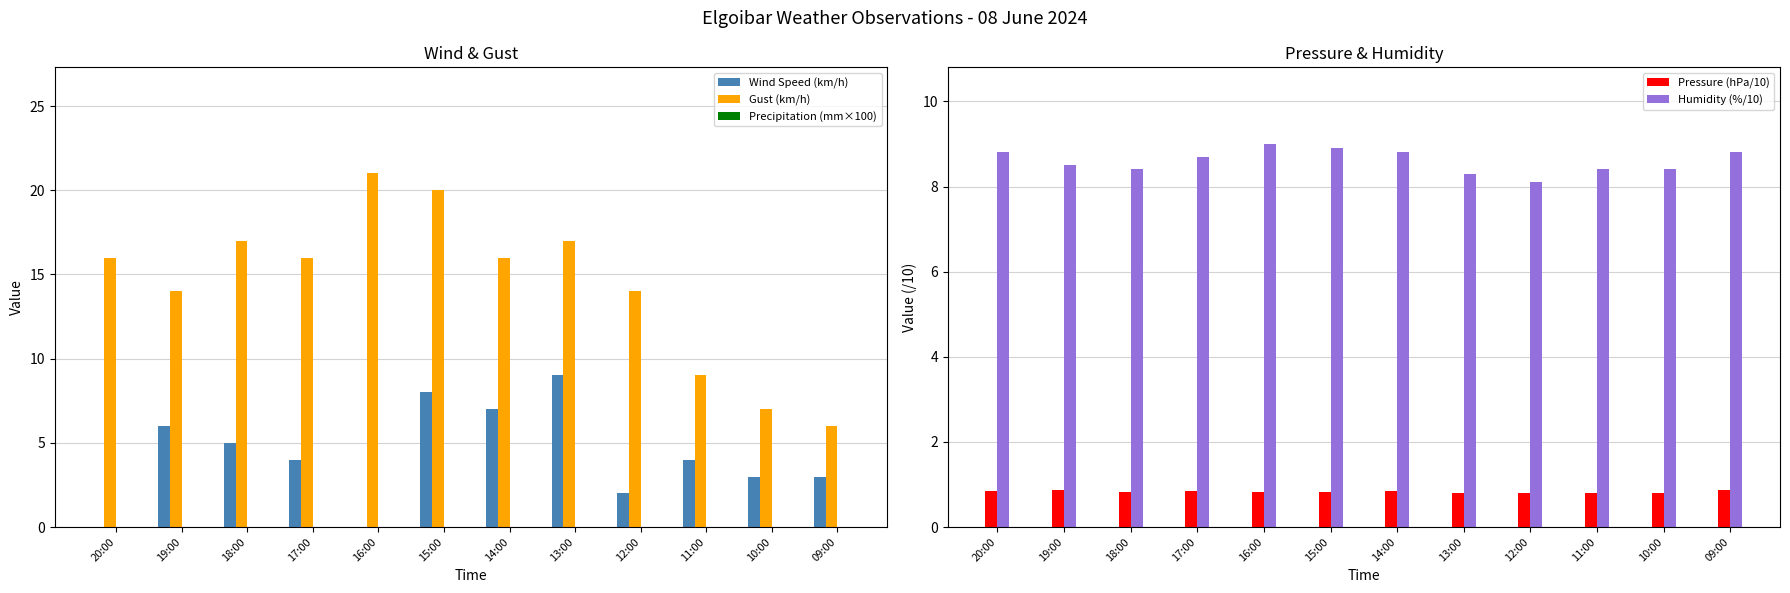

Is the value of Wind Speed (km/h) at 13:00 greater than the value of Gust (km/h) at 10:00?

Yes